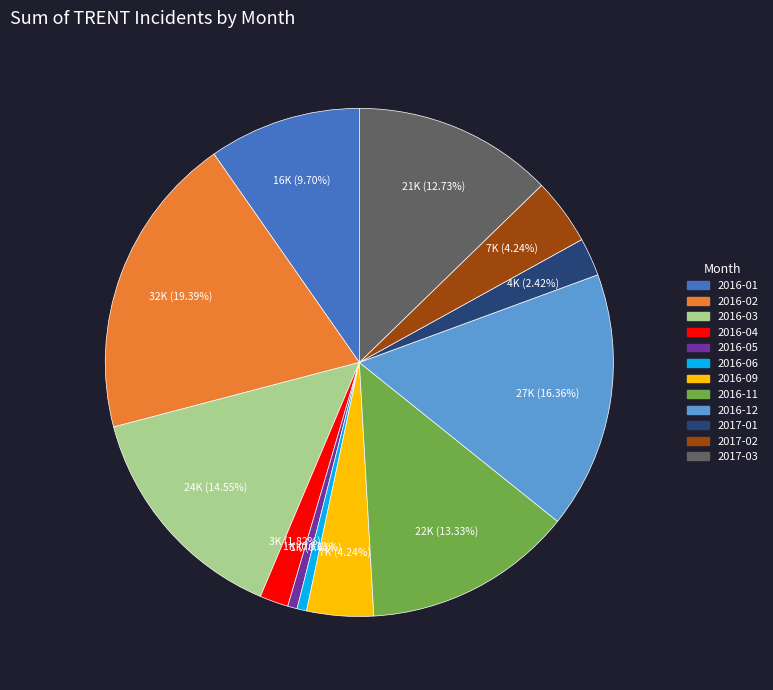

Which has a higher value, 2017-03 or 2016-06?

2017-03